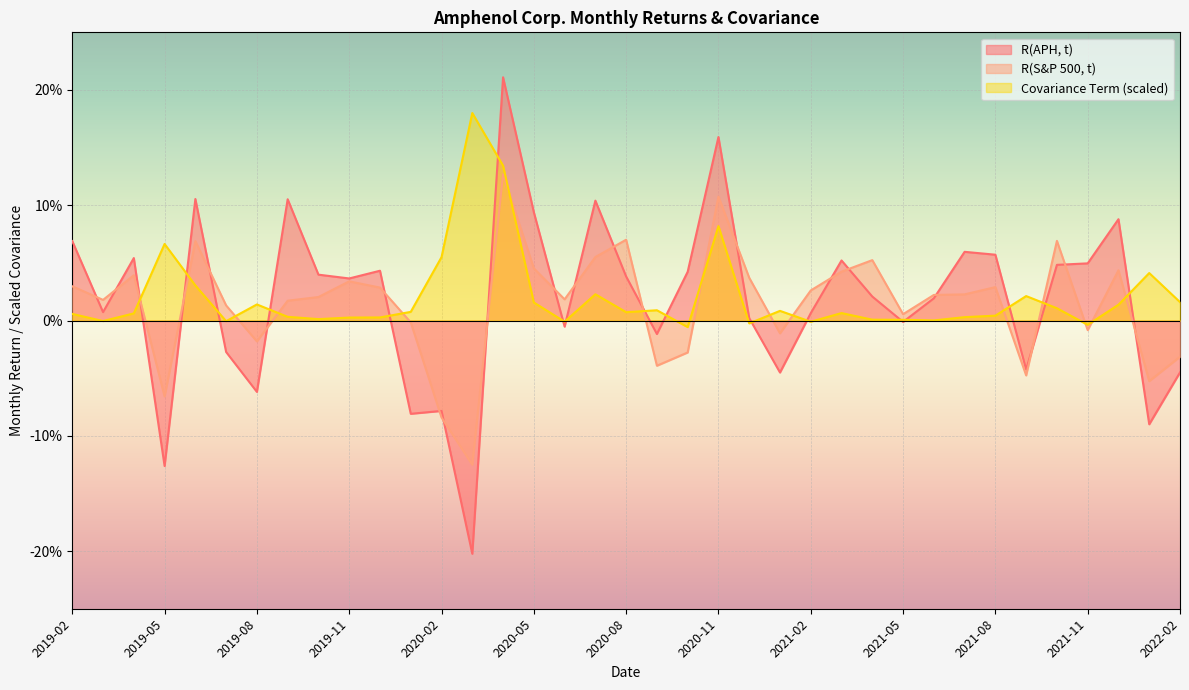

How many values in the R(APH, t) series exceed 0?

24